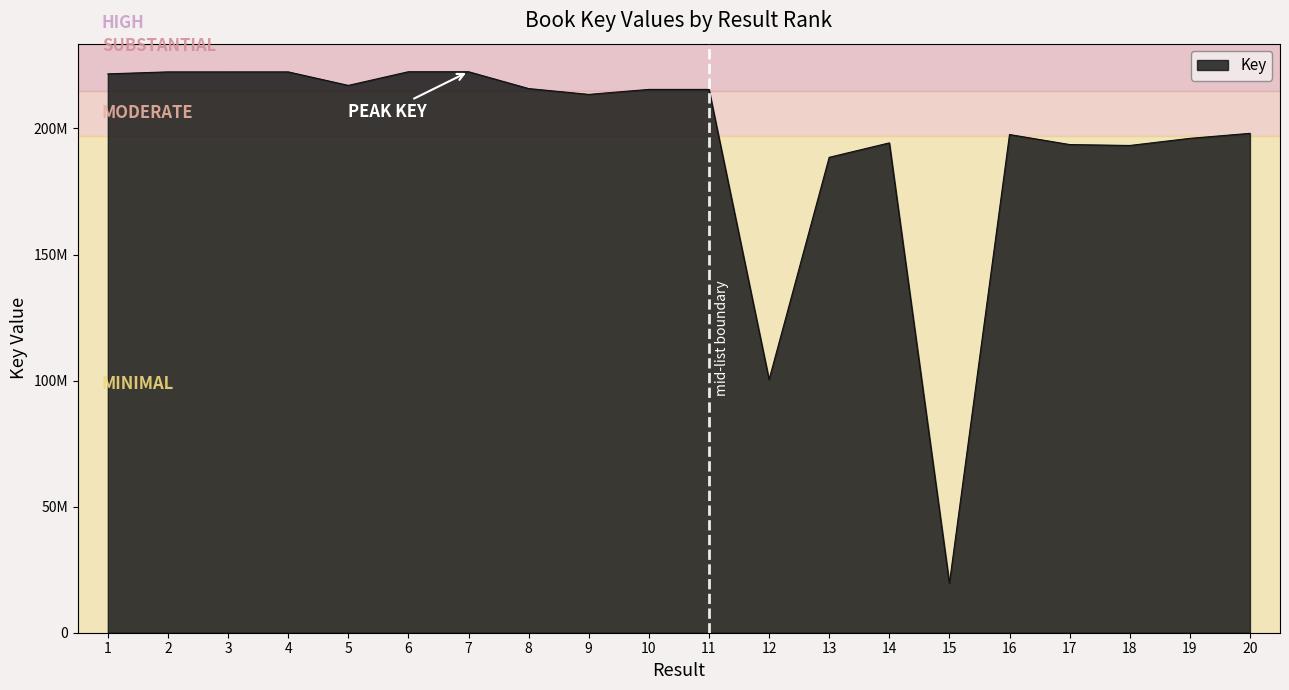

True or false: the data shows 215475590 at 10.

True